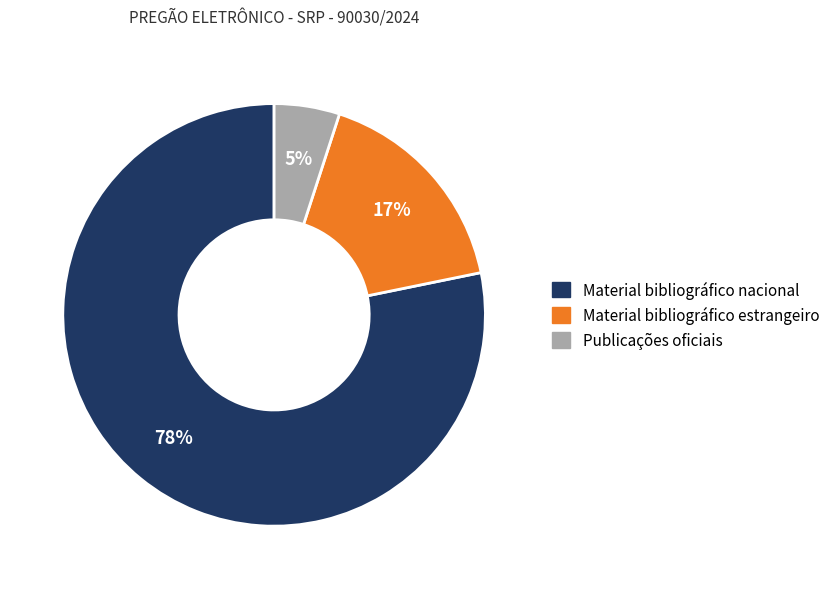

Is there any slice that represents more than half of the pie?

Yes